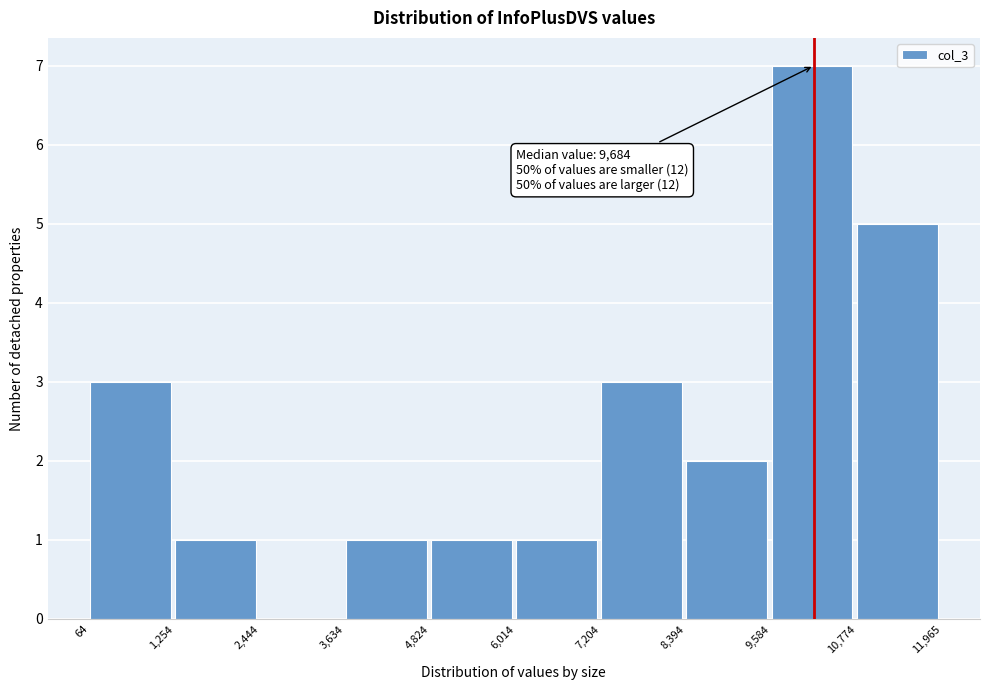

Over which range of the x-axis is the bar tallest?

9,584 to 10,774